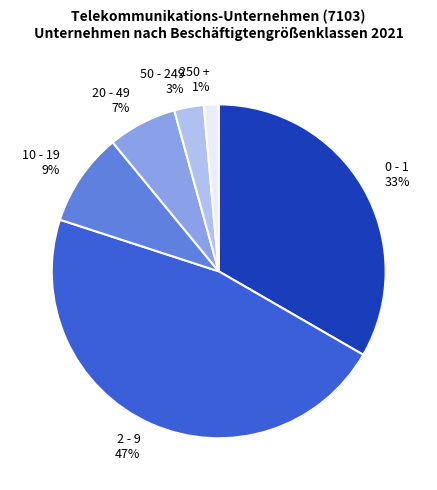

To the nearest percent, what percentage of the pie is 2 - 9?

47%